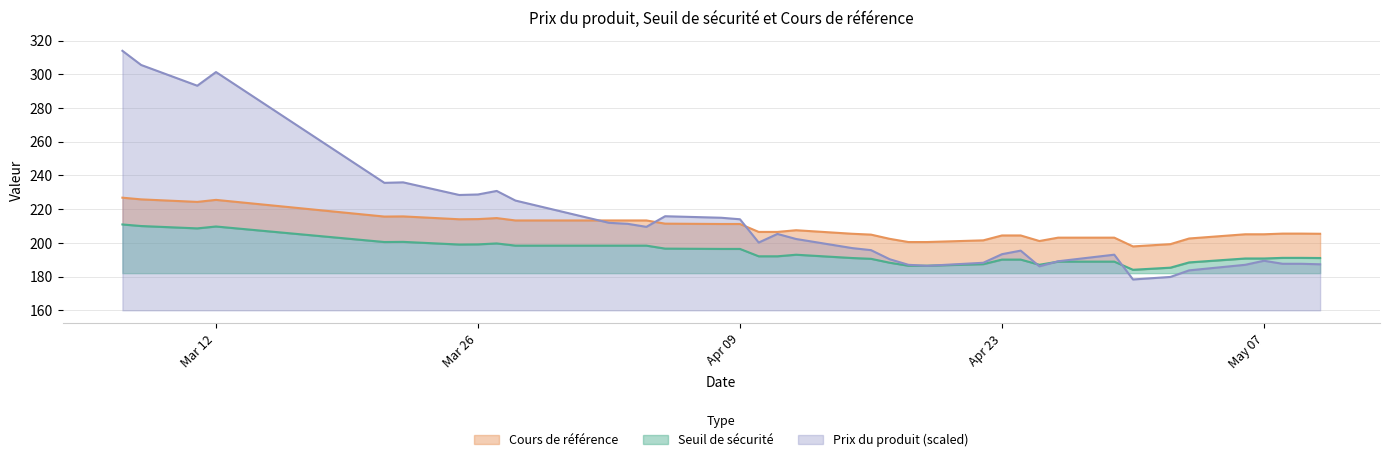

How many interior local valleys does the Cours de référence series have?

5